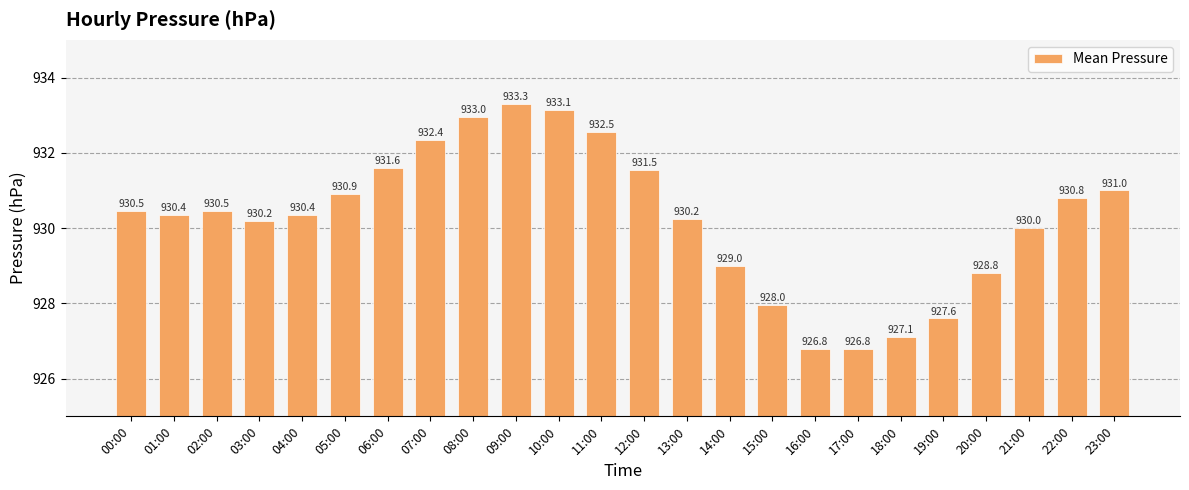

What is the minimum value shown in the chart?

926.8